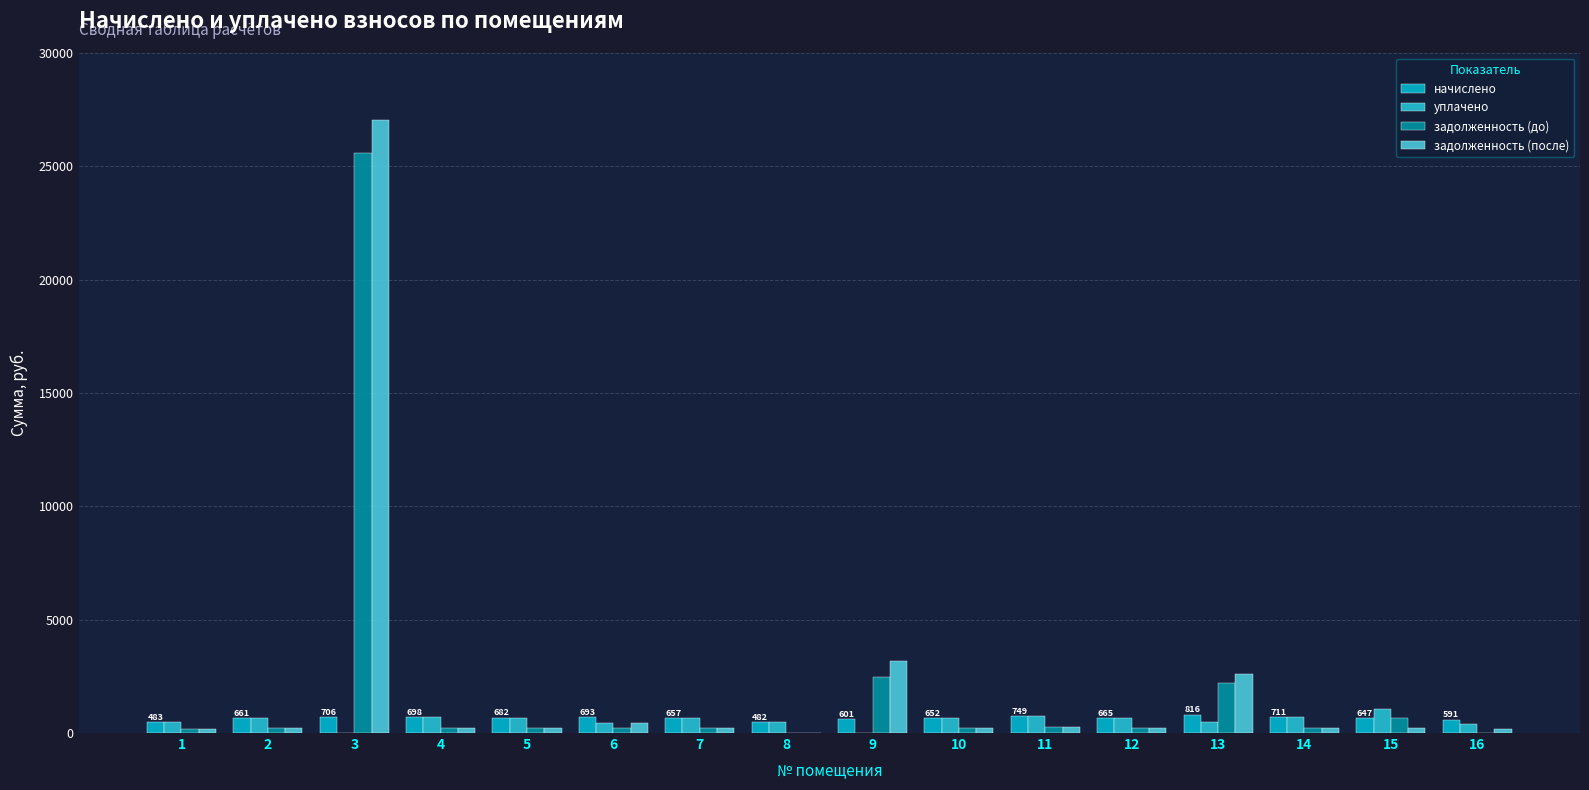

What is the highest value of the задолженность (после) series?

27055.5